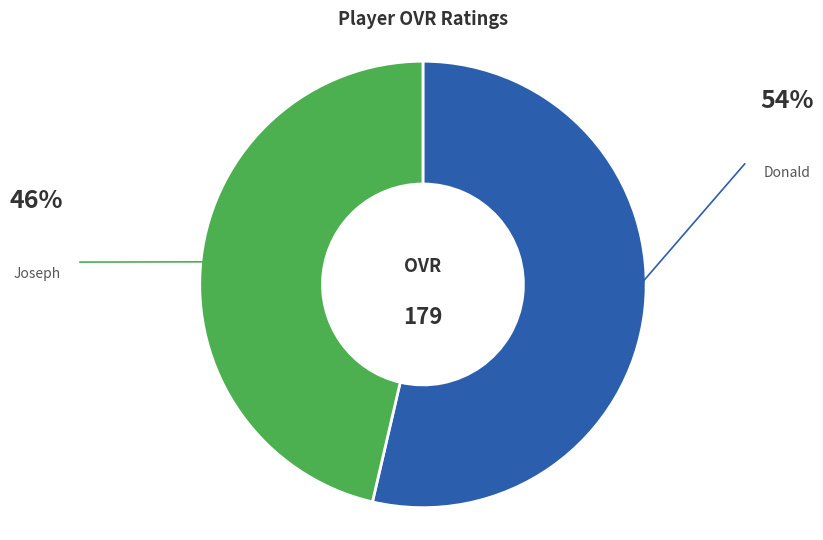

Is there any slice that represents more than half of the pie?

Yes